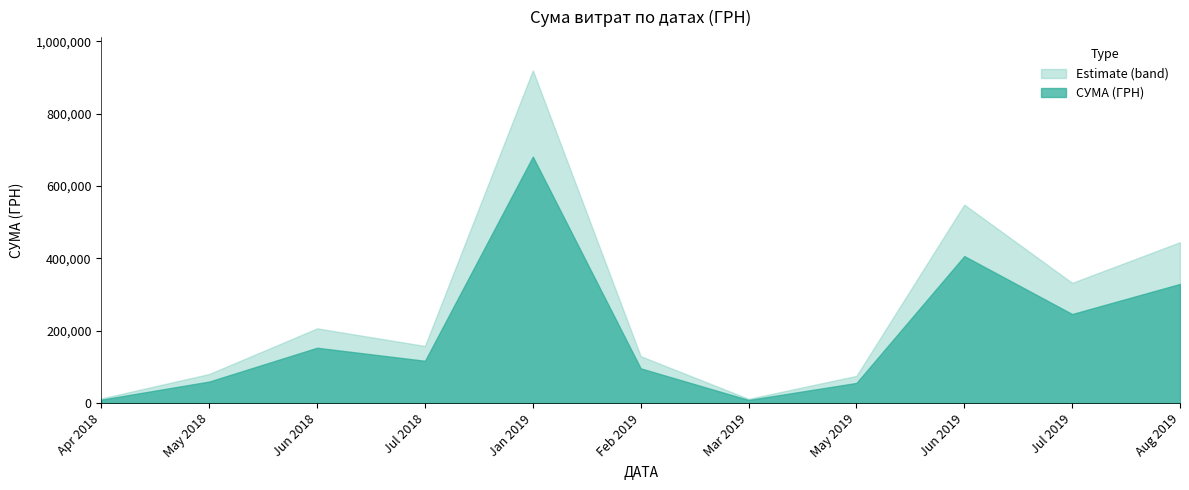

What is the difference between the maximum and minimum values?

851989.9